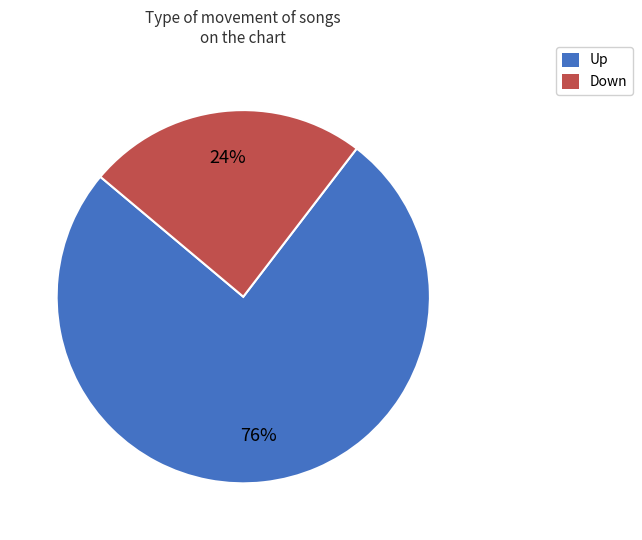

The Down slice represents 24% of the pie. True or false?

True